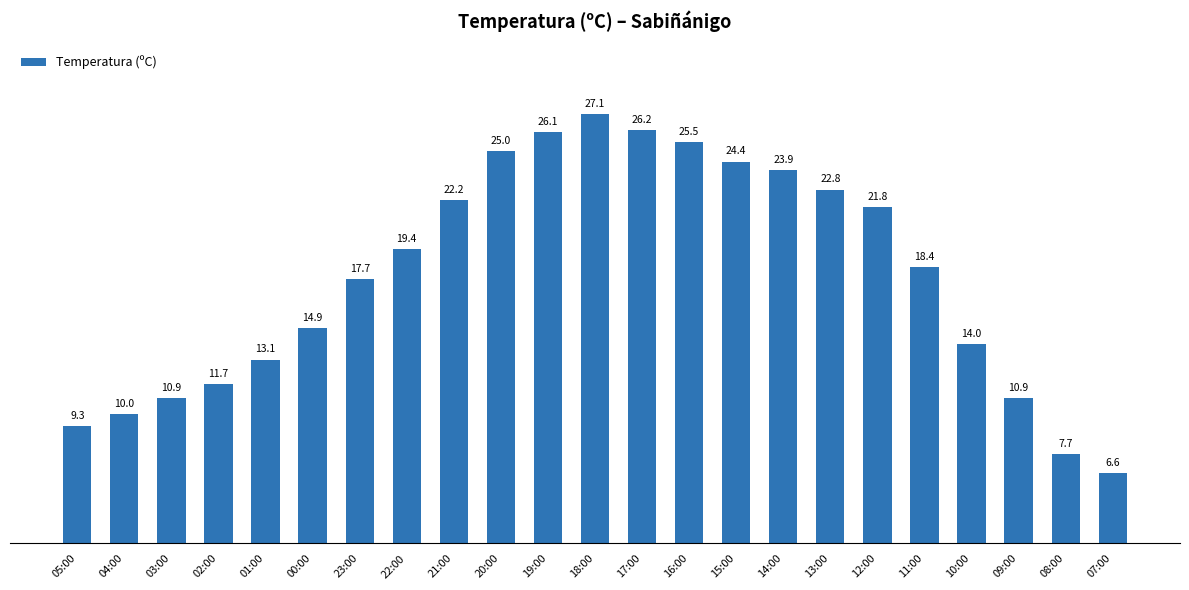

At which label is the value closest to 16?

00:00